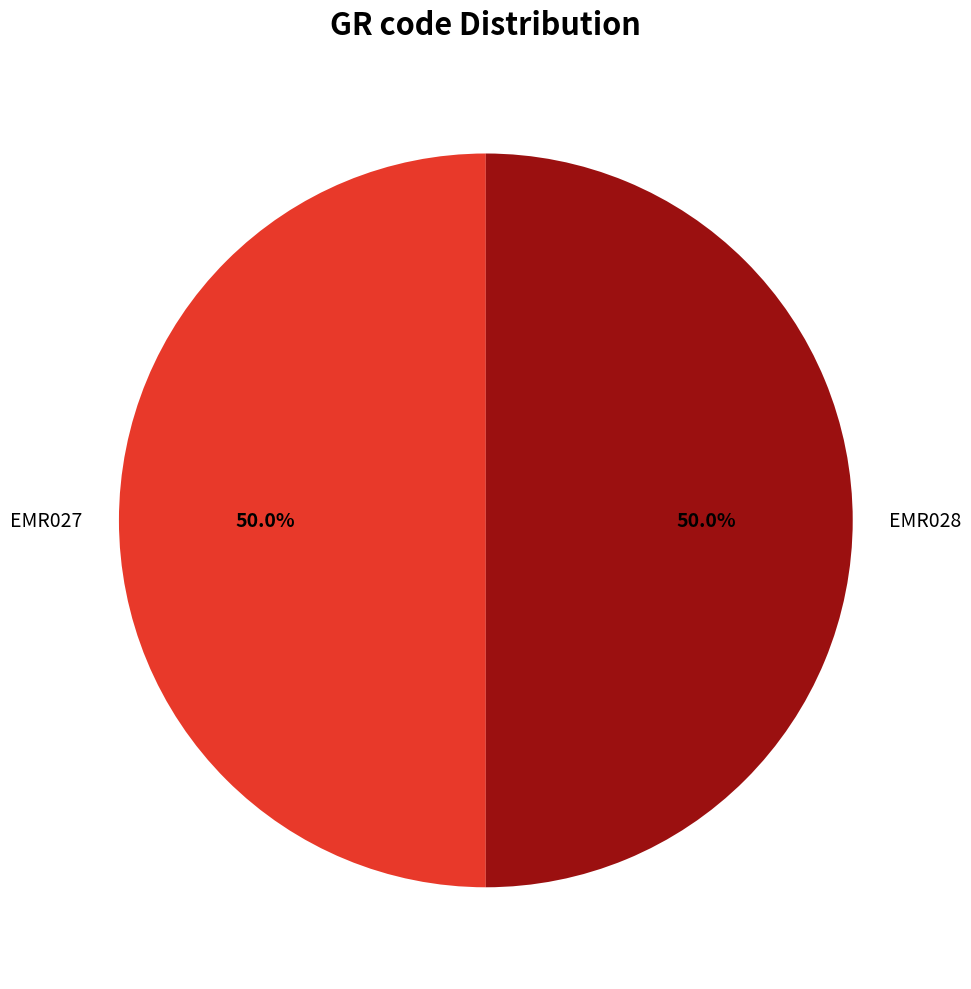

Is the sum of EMR028 and EMR027 greater than half?

Yes